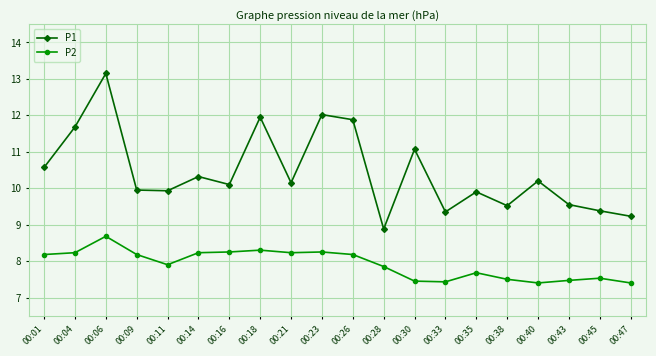

What is the highest value of the P2 series?

8.7